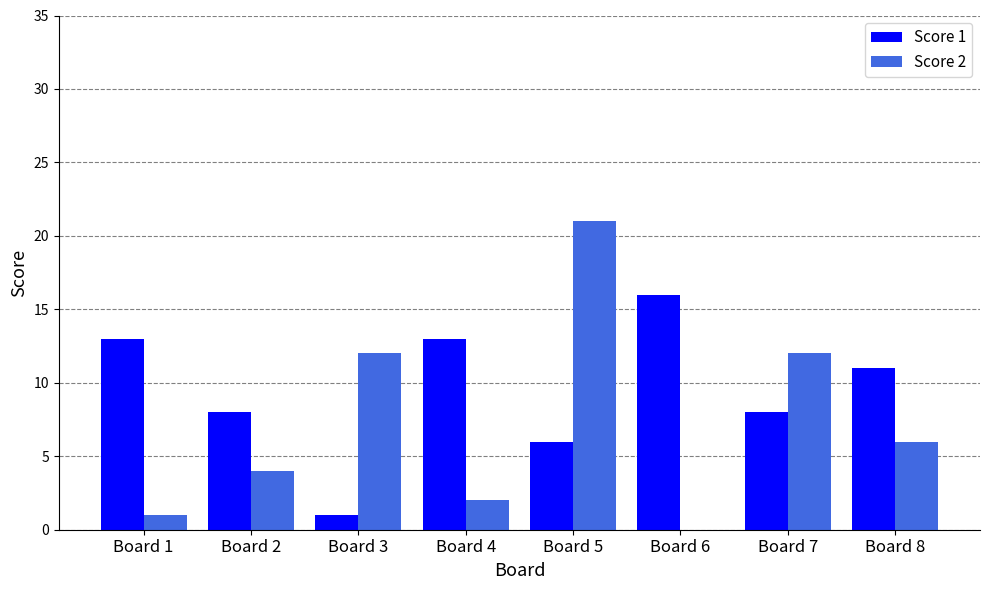

Where does the Score 2 series first go above 6?

Board 3